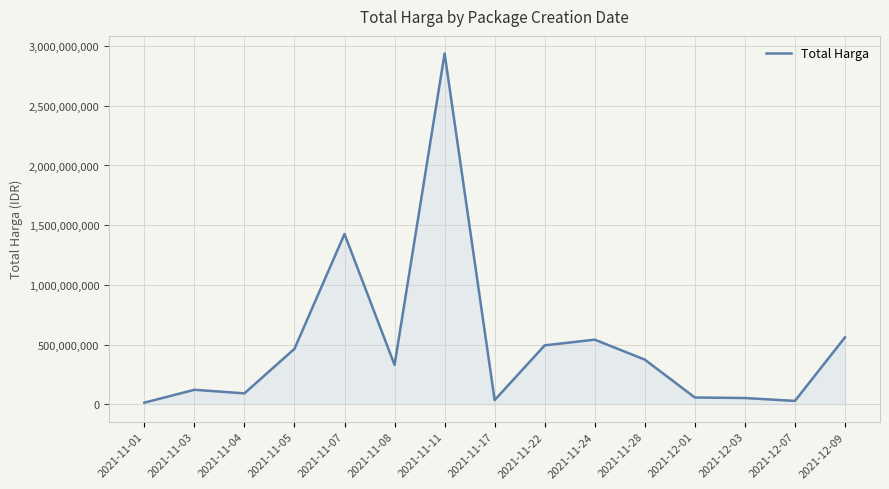

What is the sum of the values at 2021-11-17 and 2021-11-08?

363416000